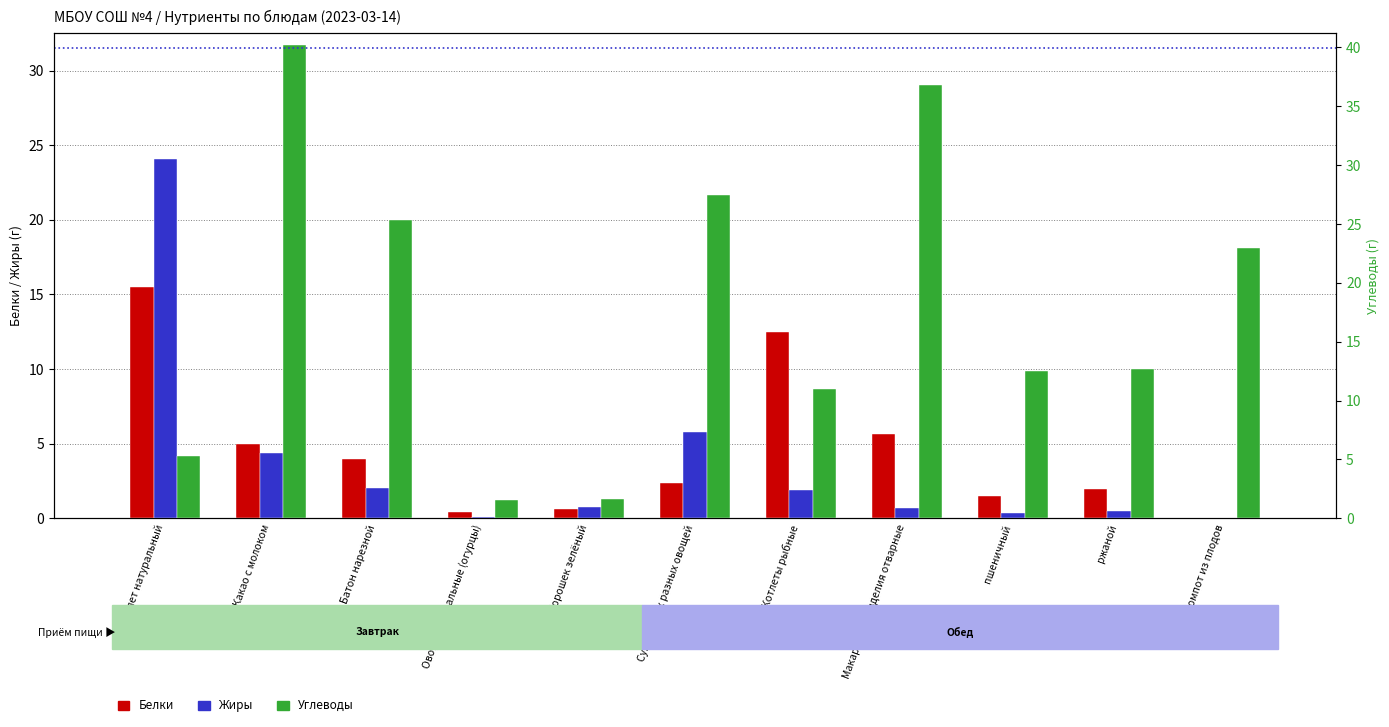

What is the maximum value shown in the chart?

31.7